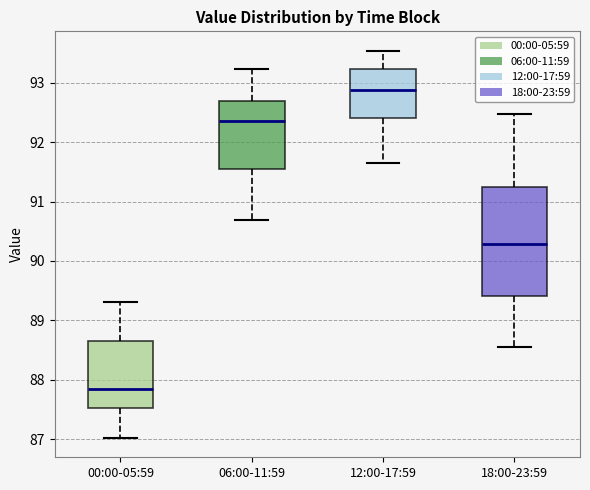

Reading left to right, transcribe this box plot: for each box, give where its median line is, the range the box spans, and where its two whiskers end, as read against the y-axis. The values are not printed on the chart, so give them approximately, as read against the axis.

00:00-05:59: median 87.8, box 87.5 to 88.7, whiskers 87.0 to 89.3
06:00-11:59: median 92.4, box 91.6 to 92.7, whiskers 90.7 to 93.2
12:00-17:59: median 92.9, box 92.4 to 93.2, whiskers 91.7 to 93.5
18:00-23:59: median 90.3, box 89.4 to 91.2, whiskers 88.6 to 92.5